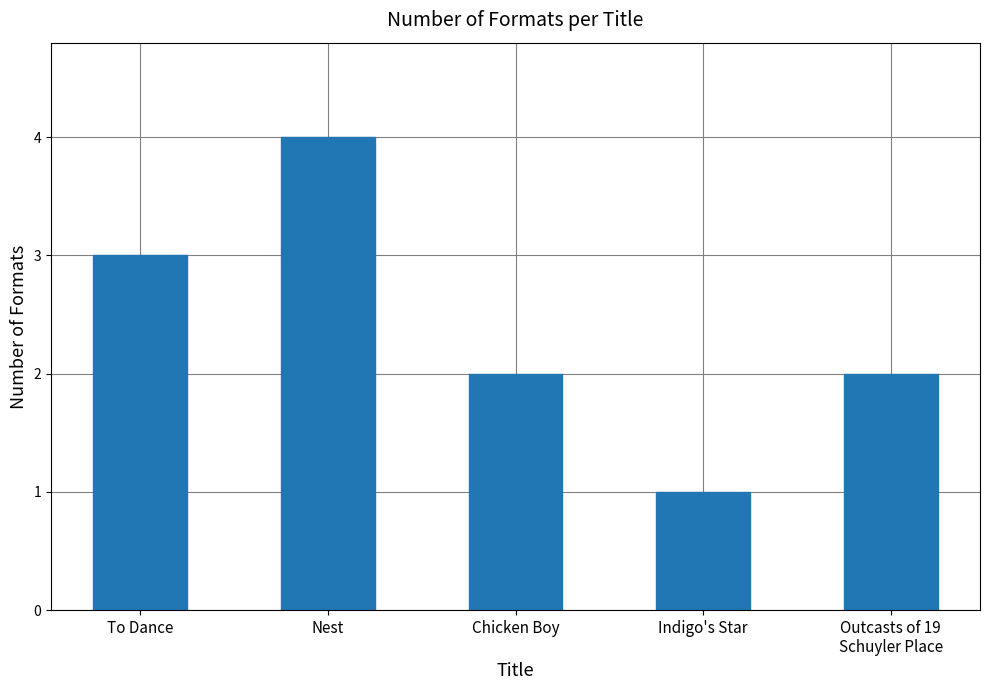

Which label corresponds to the smallest value in the chart?

Indigo's Star